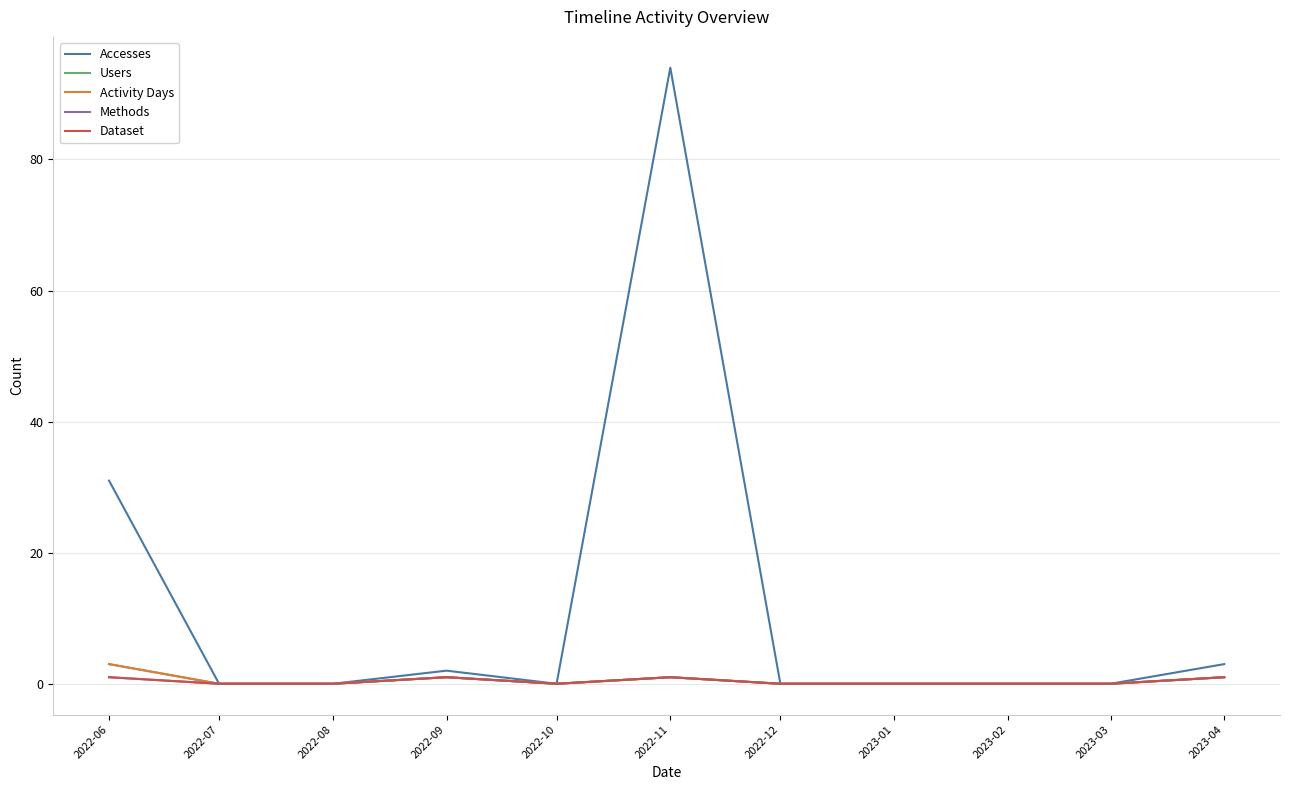

Reading left to right, extract all data points from this chart.

Accesses: 31	0	0	2	0	94	0	0	0	0	3
Users: 3	0	0	1	0	1	0	0	0	0	1
Activity Days: 3	0	0	1	0	1	0	0	0	0	1
Methods: 1	0	0	1	0	1	0	0	0	0	1
Dataset: 1	0	0	1	0	1	0	0	0	0	1